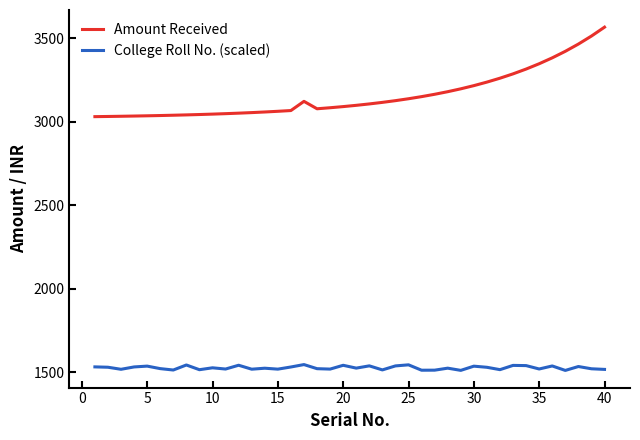

What is the lowest value of the Amount Received series?

3030.0